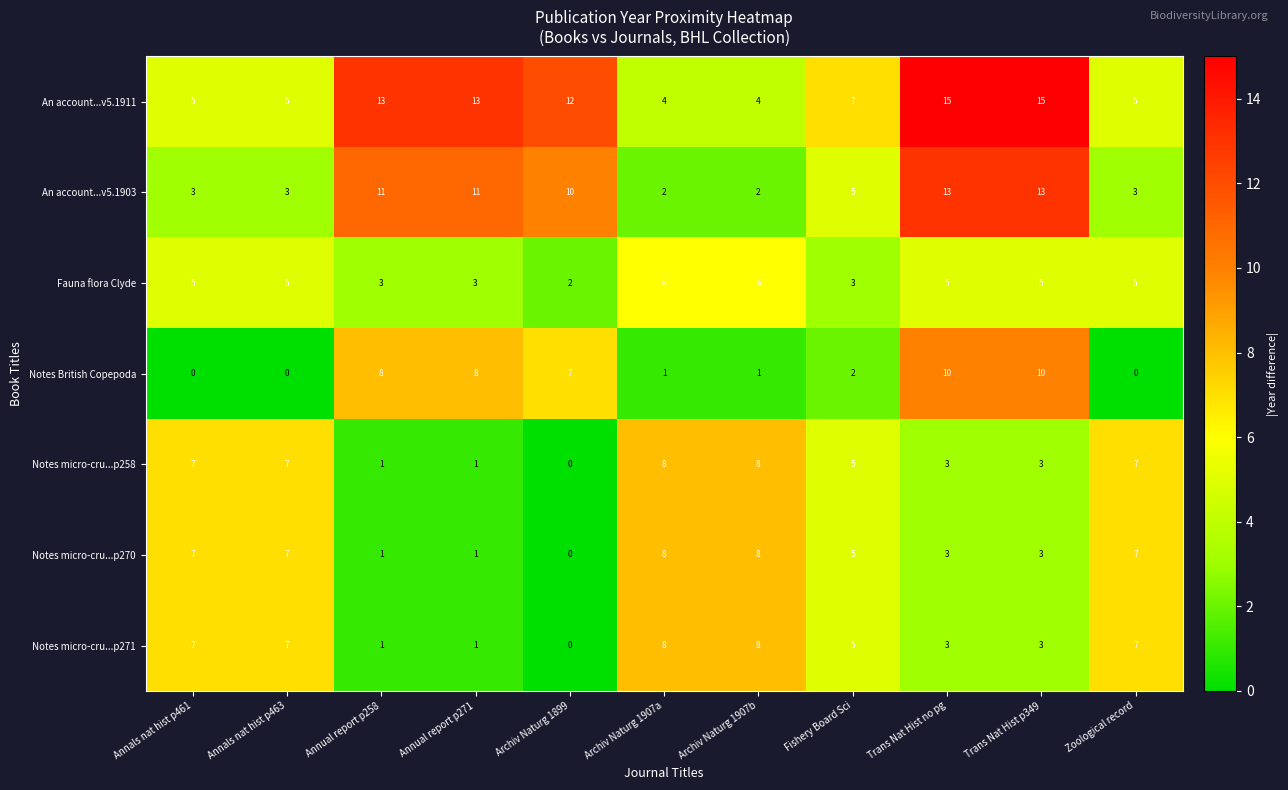

Where does the Notes micro-cru...p258 series first go above 5?

Annals nat hist p461